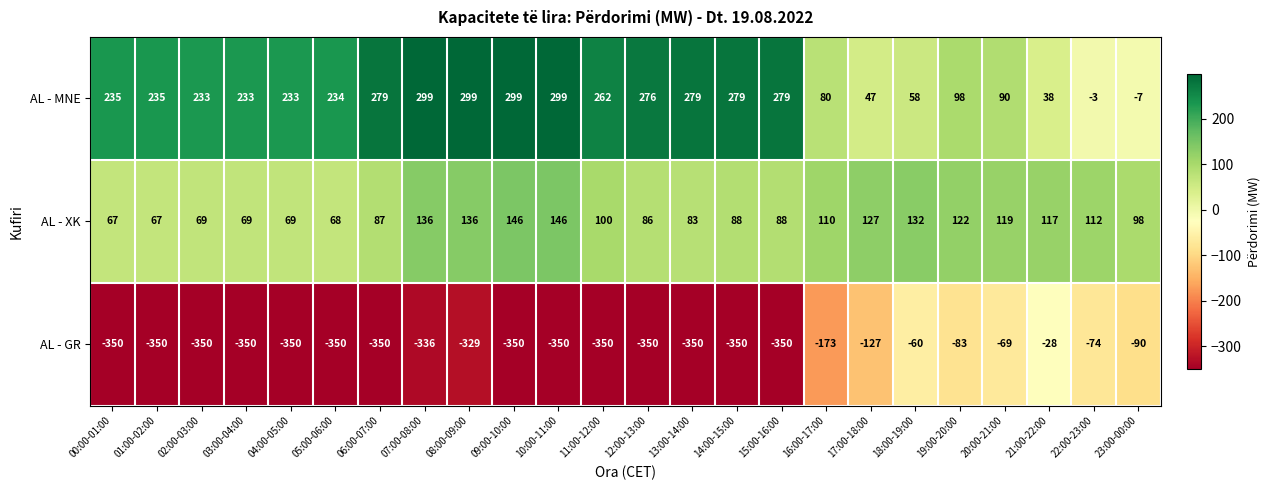

At which label does AL - GR reach its peak?

21:00-22:00